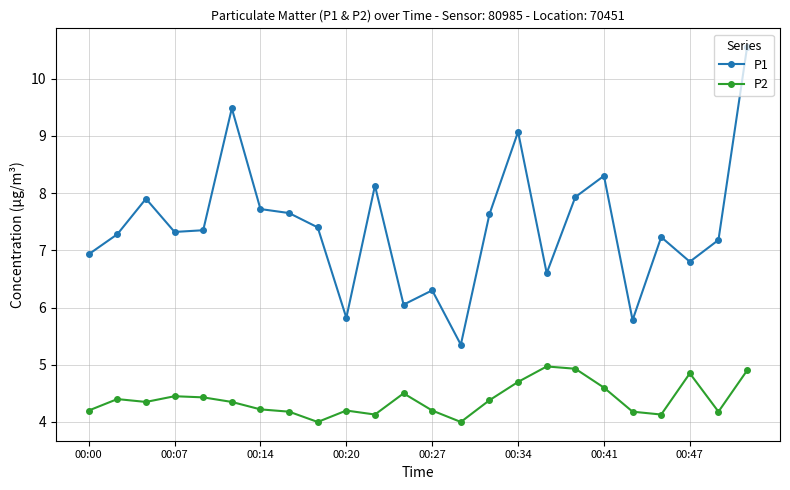

At how many categories does at least one series exceed 7?

16